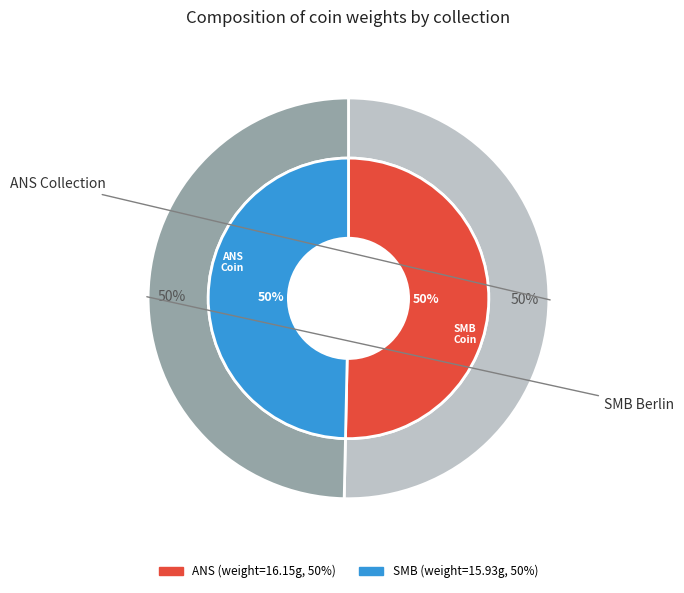

Is it true that American Numismatic Society (1944.100.35887) is 65% of the pie?

False